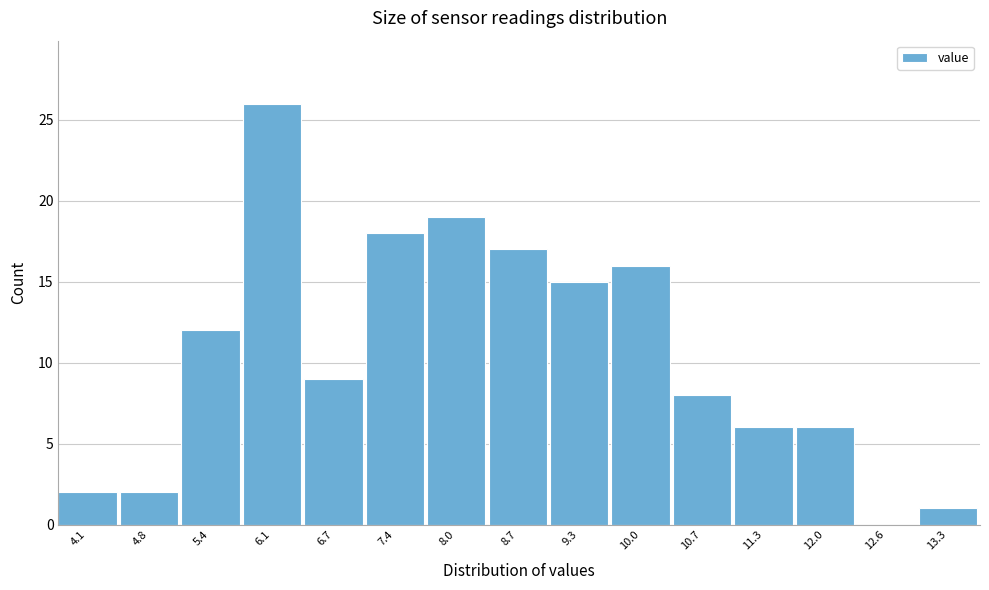

Reading left to right, extract all data points from this chart.

4.1=2	4.8=2	5.4=12	6.1=26	6.7=9	7.4=18	8.0=19	8.7=17	9.3=15	10.0=16	10.7=8	11.3=6	12.0=6	12.6=0	13.3=1